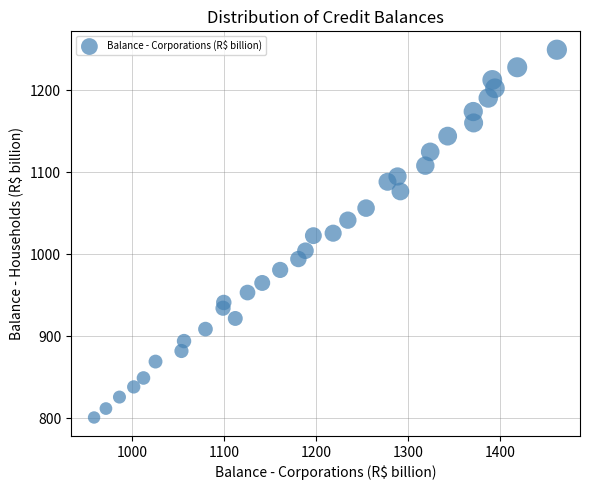

What is the range of X values (max minus min)?

503.1